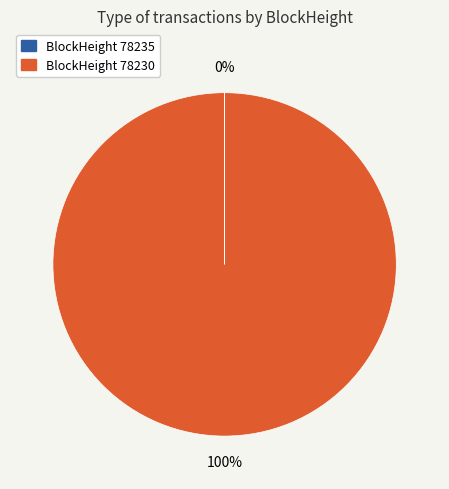

To the nearest percent, what is the difference between the largest and smallest slice percentages?

100%